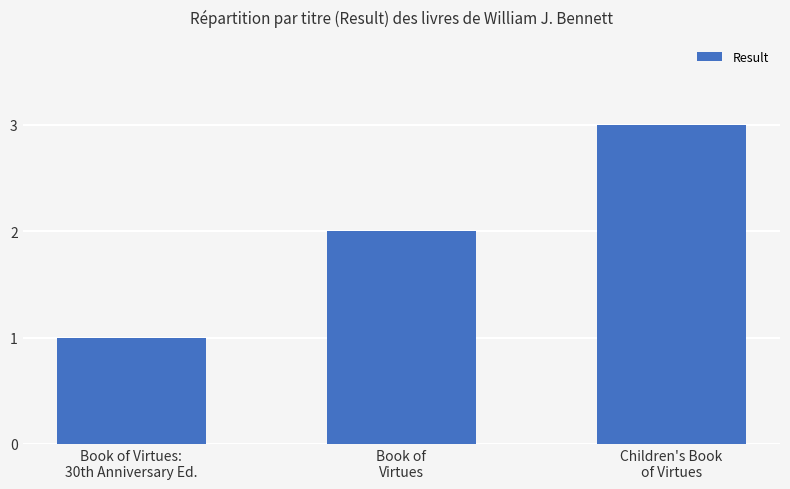

Which category has the lowest value across all series?

Book of Virtues:
30th Anniversary Ed.